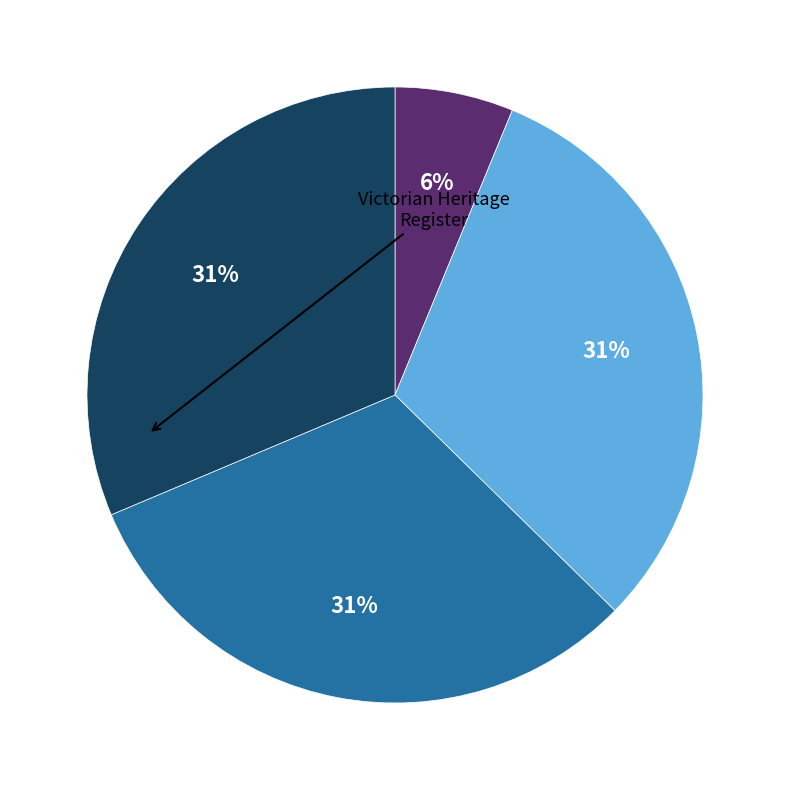

Is there any slice that represents more than half of the pie?

No